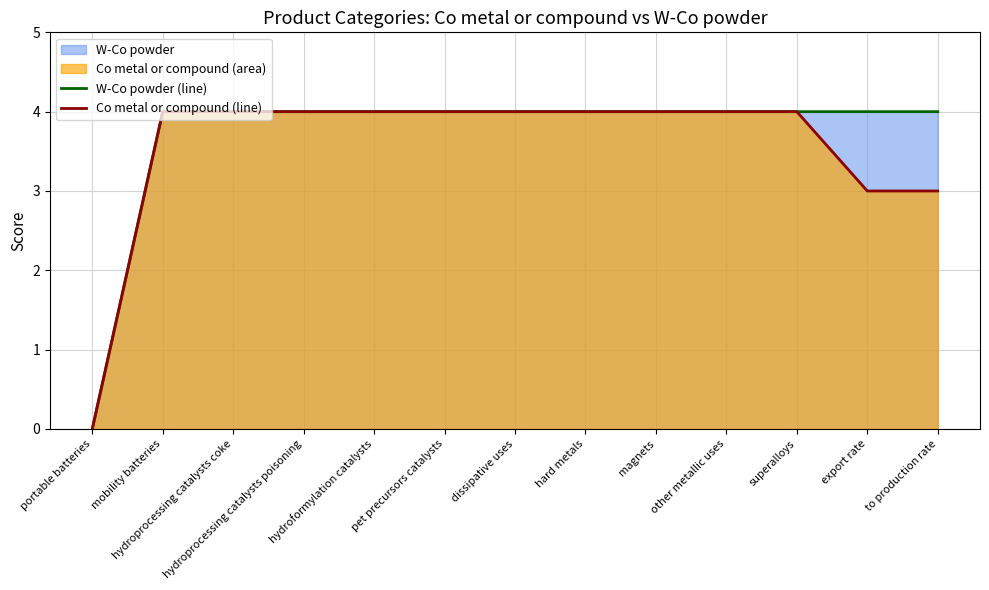

What is the label of the 6th point from the right?

hard metals